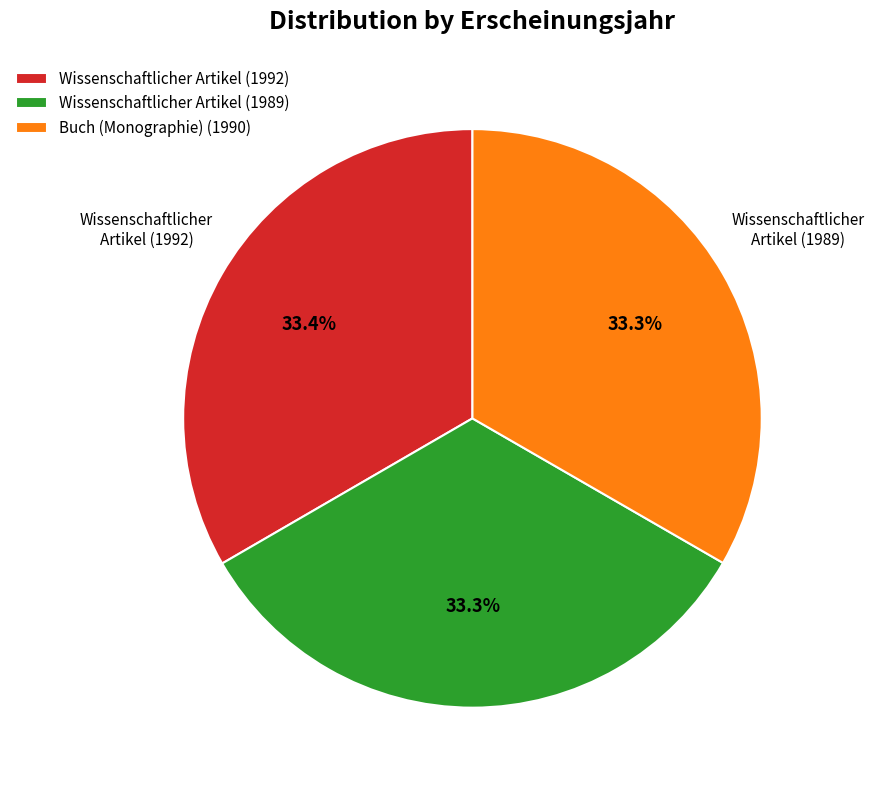

Approximately how many times larger is the value at Buch (Monographie) (1990) compared to Wissenschaftlicher Artikel (1992)?

1.0